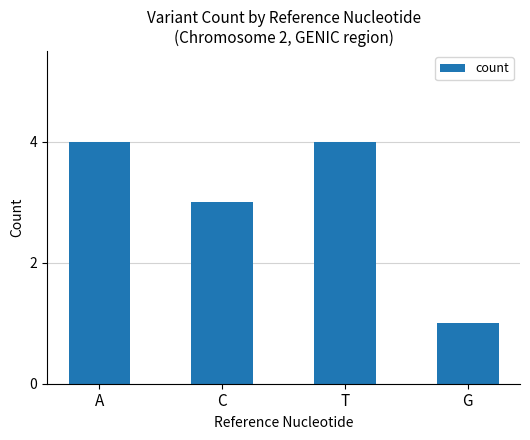

Which label corresponds to the smallest value in the chart?

G